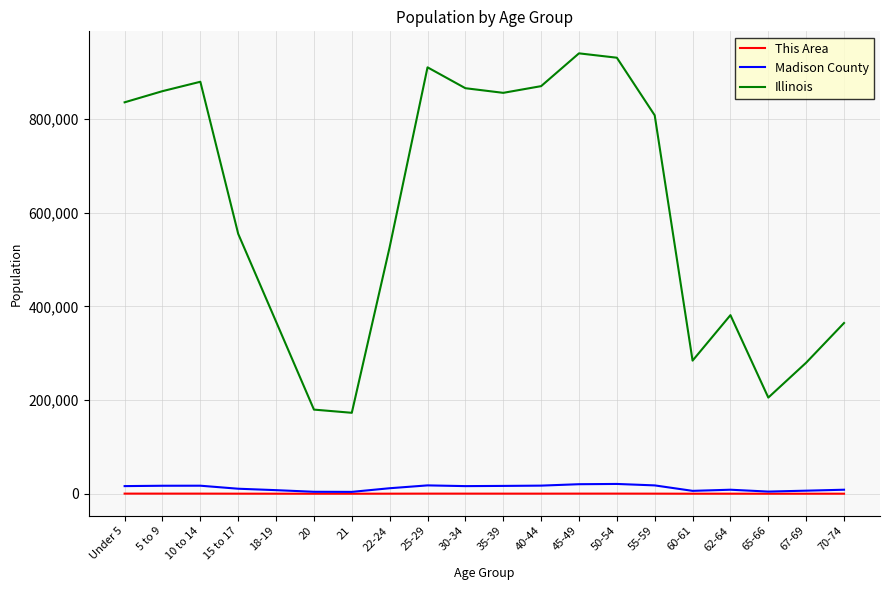

How many lines are shown in the chart?

3